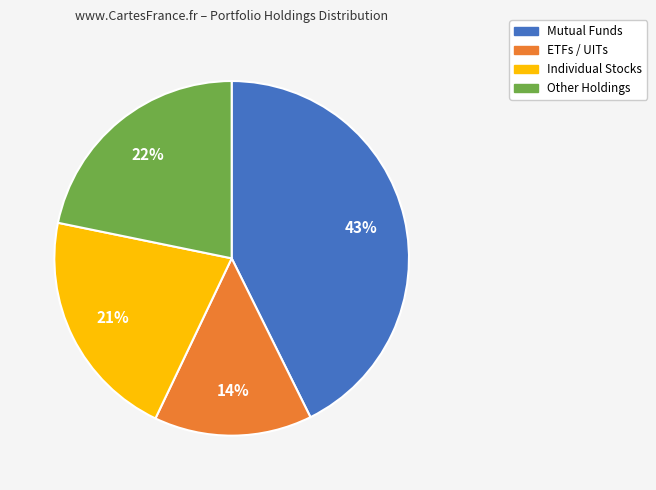

How many slices are in this pie chart?

4